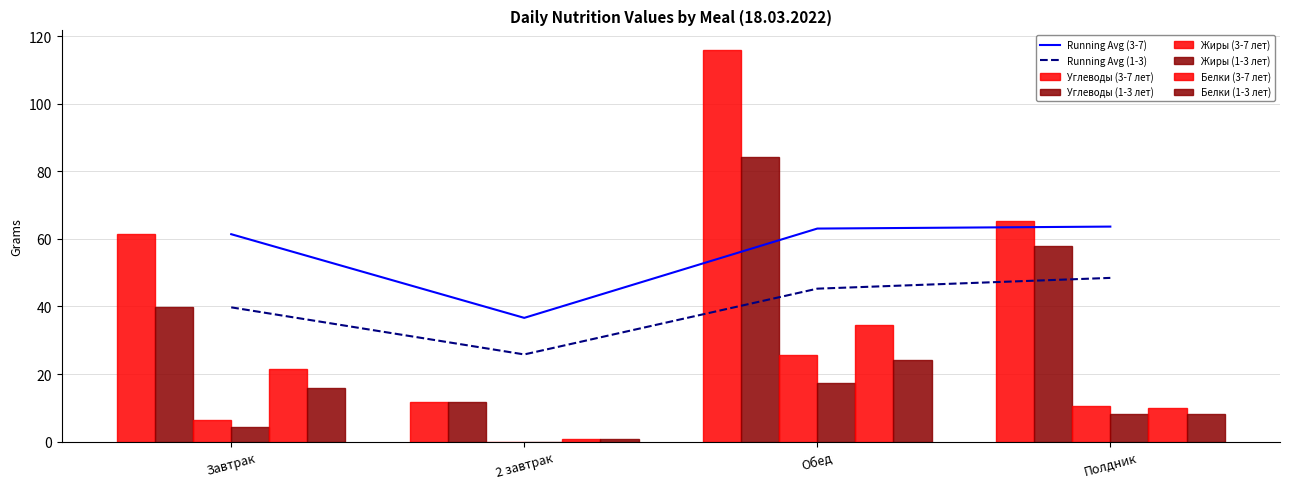

Reading left to right, what are all the values shown in this chart?

Углеводы (3-7 лет): 61.4	11.9	115.9	65.4
Углеводы (1-3 лет): 39.7	11.9	84.2	58.0
Жиры (3-7 лет): 6.3	0.0	25.7	10.4
Жиры (1-3 лет): 4.4	0.0	17.5	8.2
Белки (3-7 лет): 21.6	0.9	34.4	10.0
Белки (1-3 лет): 15.7	0.9	24.2	8.3